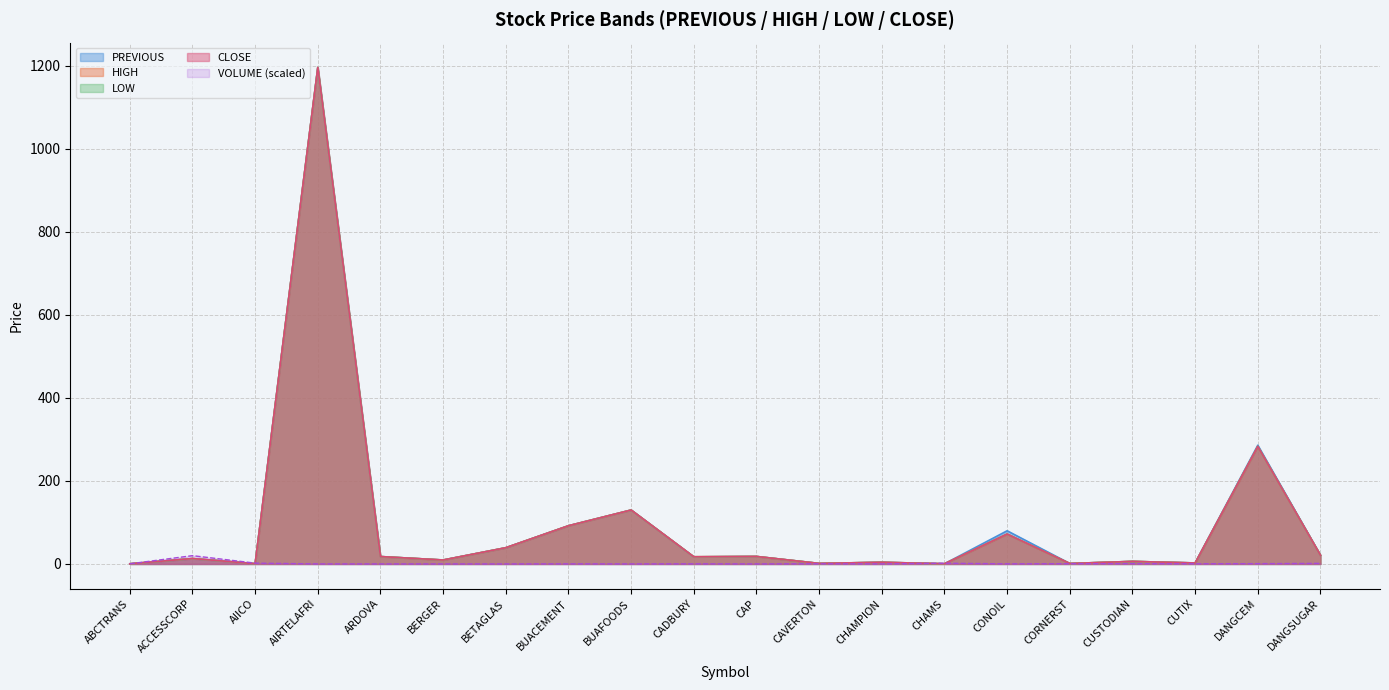

Which series ends up on top after the final intersection of LOW and VOLUME?

LOW